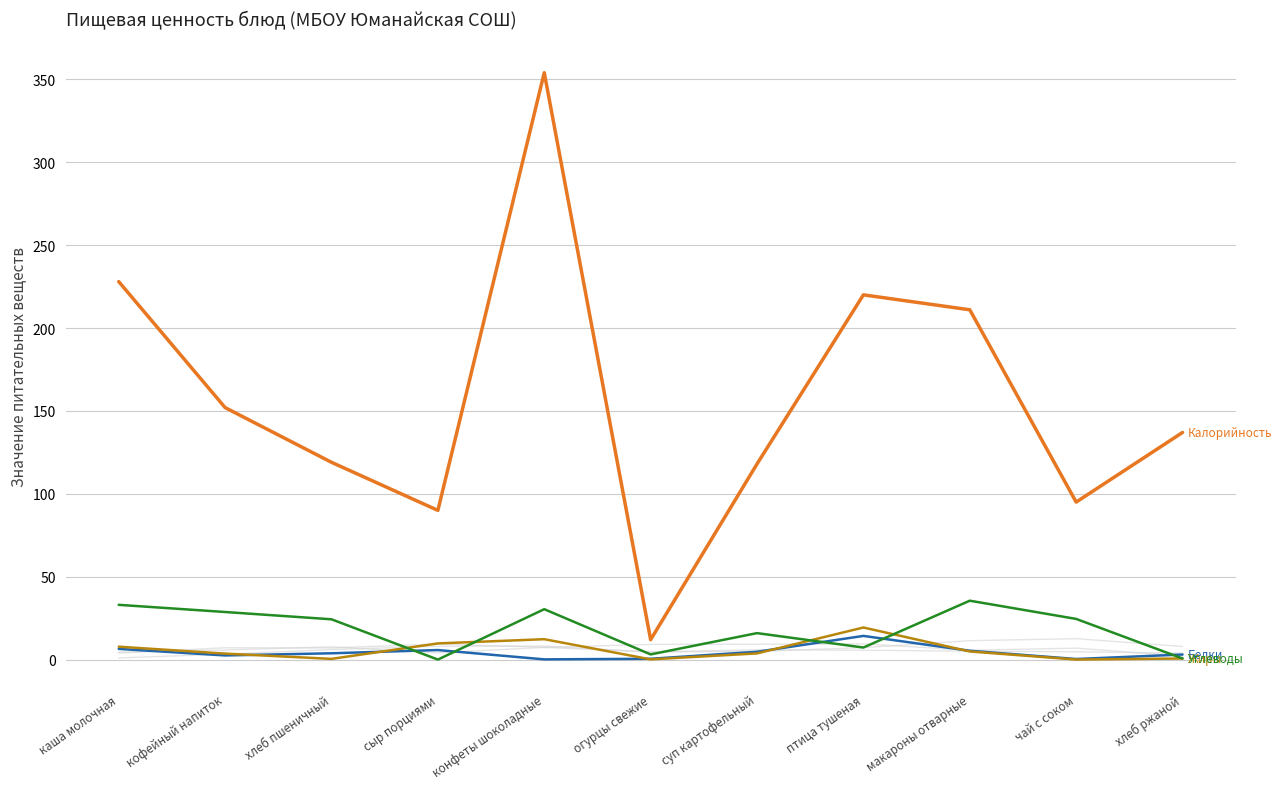

True or false: Калорийность has a value of 140.9 at сыр порциями.

False